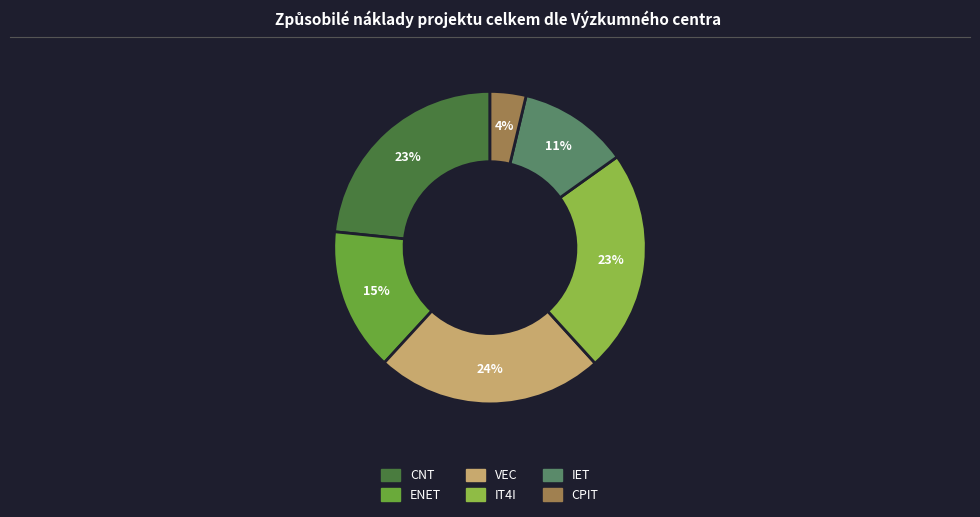

Is there any slice that represents more than half of the pie?

No